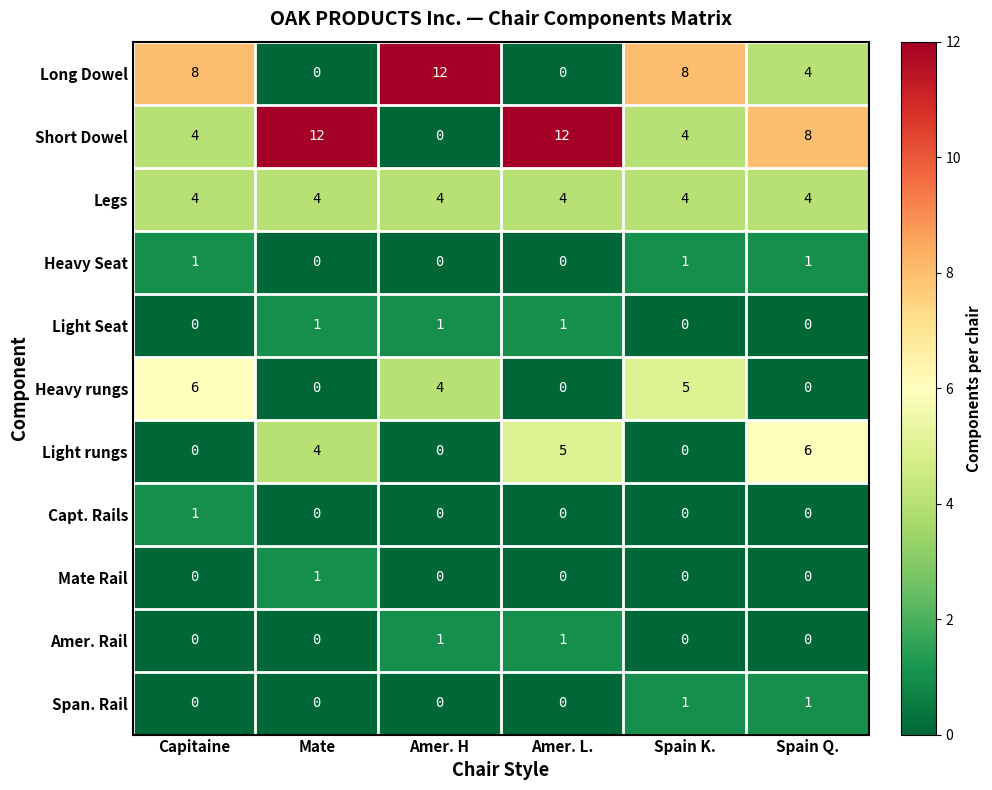

How many Long Dowel values are between 0 and 8?

5